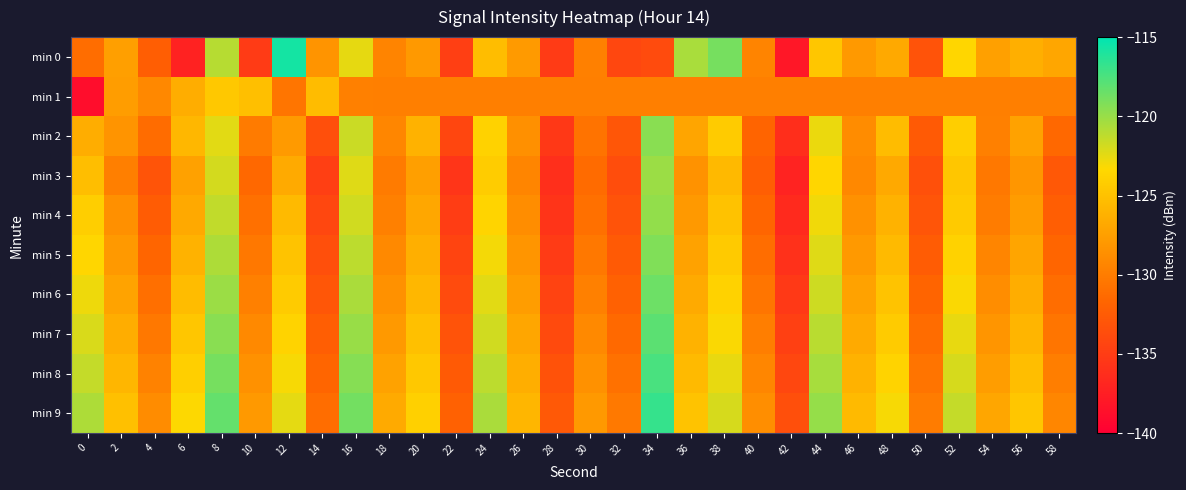

Reading right to left, list all the values displayed in this chart.

min 0: 58=-127.0	56=-126.3	54=-127.4	52=-123.5	50=-133.2	48=-126.7	46=-127.9	44=-124.7	42=-138.1	40=-129.4	38=-118.9	36=-120.5	34=-133.8	32=-134.2	30=-129.7	28=-135.1	26=-127.9	24=-125.3	22=-134.8	20=-127.9	18=-129.4	16=-122.6	14=-128.2	12=-115.7	10=-135.2	8=-121.0	6=-137.1	4=-132.3	2=-127.5	0=-131.2
min 1: 58=-129.8	56=-129.8	54=-129.8	52=-129.8	50=-129.8	48=-129.8	46=-129.8	44=-129.8	42=-129.8	40=-129.8	38=-129.8	36=-129.8	34=-129.8	32=-129.8	30=-129.8	28=-129.8	26=-129.8	24=-129.8	22=-129.8	20=-129.8	18=-129.8	16=-129.8	14=-125.4	12=-130.5	10=-125.2	8=-124.6	6=-126.5	4=-129.1	2=-127.6	0=-138.9
min 2: 58=-131.5	56=-127.3	54=-129.7	52=-124.1	50=-132.6	48=-125.4	46=-128.9	44=-122.7	42=-136.2	40=-131.8	38=-124.3	36=-127.1	34=-119.5	32=-132.9	30=-130.7	28=-135.4	26=-128.6	24=-123.8	22=-134.2	20=-126.1	18=-129.3	16=-121.6	14=-133.5	12=-127.8	10=-130.1	8=-122.4	6=-125.7	4=-131.2	2=-128.3	0=-126.5
min 3: 58=-132.8	56=-128.1	54=-130.3	52=-124.7	50=-133.4	48=-126.8	46=-129.2	44=-123.5	42=-137.1	40=-132.3	38=-125.6	36=-128.4	34=-120.1	32=-133.7	30=-131.3	28=-136.1	26=-129.4	24=-124.2	22=-135.6	20=-127.5	18=-130.1	16=-122.3	14=-134.8	12=-126.7	10=-131.5	8=-121.9	6=-127.4	4=-133.1	2=-129.8	0=-125.3
min 4: 58=-132.3	56=-127.7	54=-130.0	52=-124.4	50=-133.0	48=-126.1	46=-128.5	44=-122.9	42=-136.5	40=-131.7	38=-125.0	36=-127.9	34=-119.8	32=-133.2	30=-130.9	28=-135.7	26=-128.8	24=-123.6	22=-135.0	20=-126.9	18=-129.7	16=-121.8	14=-134.1	12=-125.5	10=-130.9	8=-121.3	6=-126.8	4=-132.4	2=-128.6	0=-124.1
min 5: 58=-131.7	56=-127.1	54=-129.4	52=-123.8	50=-132.4	48=-125.5	46=-127.9	44=-122.3	42=-135.9	40=-131.1	38=-124.4	36=-127.3	34=-119.2	32=-132.6	30=-130.3	28=-135.1	26=-128.2	24=-123.0	22=-134.4	20=-126.3	18=-129.1	16=-121.2	14=-133.5	12=-124.9	10=-130.3	8=-120.7	6=-126.1	4=-131.7	2=-127.9	0=-123.5
min 6: 58=-131.1	56=-126.5	54=-128.8	52=-123.2	50=-131.8	48=-124.9	46=-127.3	44=-121.7	42=-135.3	40=-130.5	38=-123.8	36=-126.7	34=-118.6	32=-132.0	30=-129.7	28=-134.5	26=-127.6	24=-122.4	22=-133.8	20=-125.7	18=-128.5	16=-120.6	14=-132.9	12=-124.3	10=-129.7	8=-120.1	6=-125.4	4=-131.0	2=-127.2	0=-122.8
min 7: 58=-130.5	56=-125.9	54=-128.2	52=-122.6	50=-131.2	48=-124.3	46=-126.7	44=-121.1	42=-134.7	40=-129.9	38=-123.2	36=-126.1	34=-118.0	32=-131.4	30=-129.1	28=-133.9	26=-127.0	24=-121.8	22=-133.2	20=-125.1	18=-127.9	16=-120.0	14=-132.3	12=-123.7	10=-129.1	8=-119.5	6=-124.7	4=-130.3	2=-126.5	0=-122.1
min 8: 58=-129.9	56=-125.3	54=-127.6	52=-122.0	50=-130.6	48=-123.7	46=-126.1	44=-120.5	42=-134.1	40=-129.3	38=-122.6	36=-125.5	34=-117.4	32=-130.8	30=-128.5	28=-133.3	26=-126.4	24=-121.2	22=-132.6	20=-124.5	18=-127.3	16=-119.4	14=-131.7	12=-123.1	10=-128.5	8=-118.9	6=-124.0	4=-129.6	2=-125.8	0=-121.4
min 9: 58=-129.3	56=-124.7	54=-127.0	52=-121.4	50=-130.0	48=-123.1	46=-125.5	44=-119.9	42=-133.5	40=-128.7	38=-122.0	36=-124.9	34=-116.8	32=-130.2	30=-127.9	28=-132.7	26=-125.8	24=-120.6	22=-132.0	20=-123.9	18=-126.7	16=-118.8	14=-131.1	12=-122.5	10=-127.9	8=-118.3	6=-123.3	4=-128.9	2=-125.1	0=-120.7